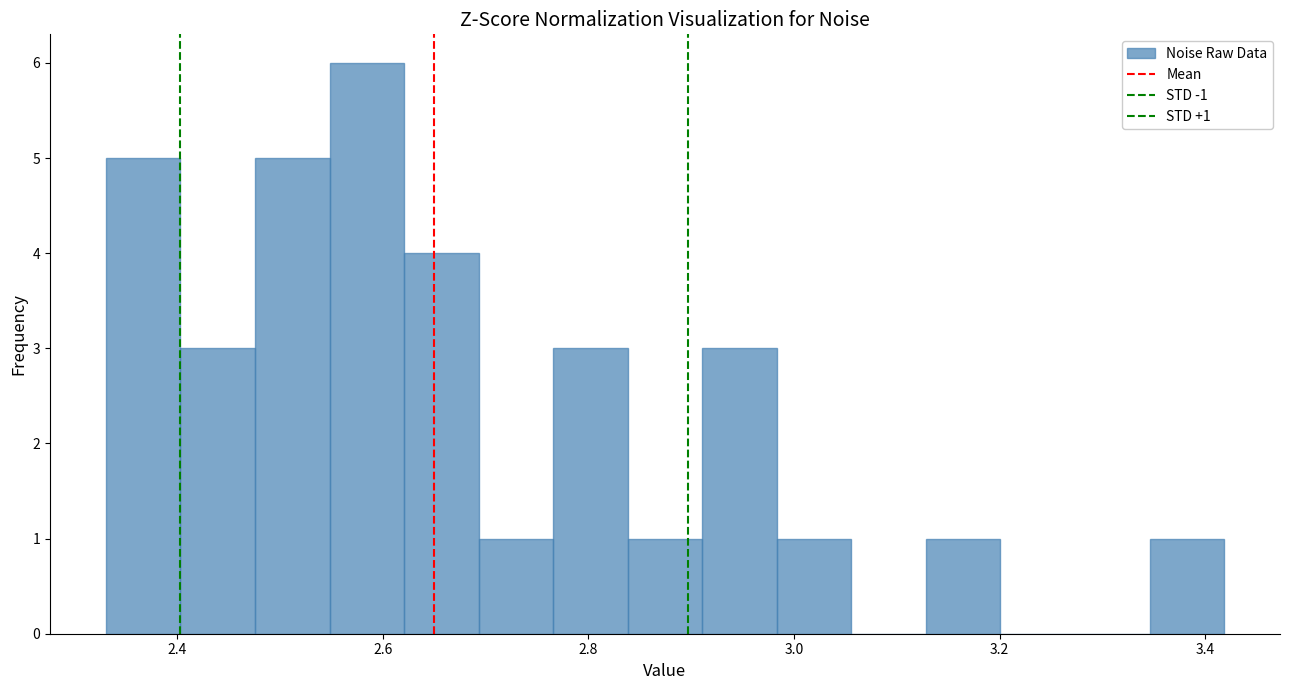

Read against the x-axis, roughly where is the centre of the tallest bar?

2.58